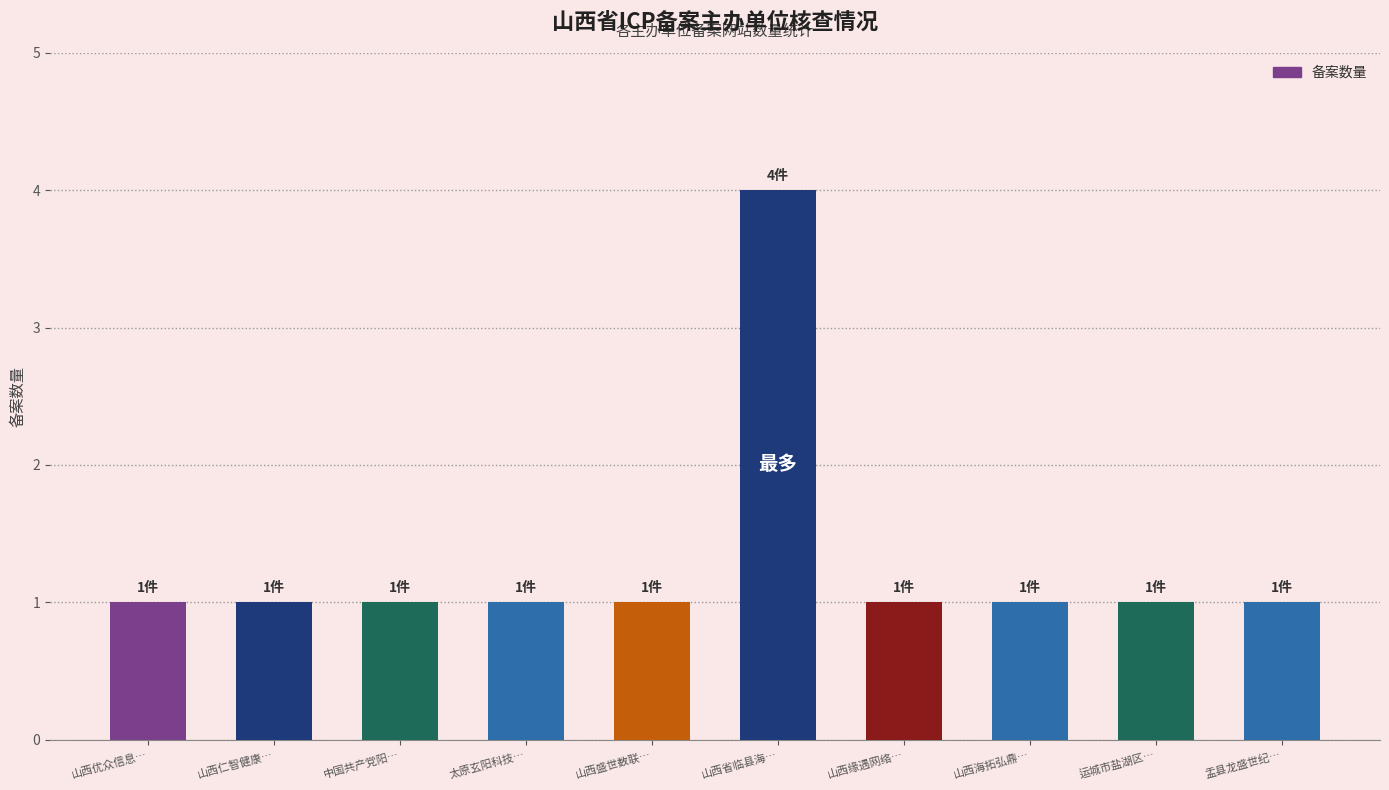

What is the value of the 5th bar from the left?

1